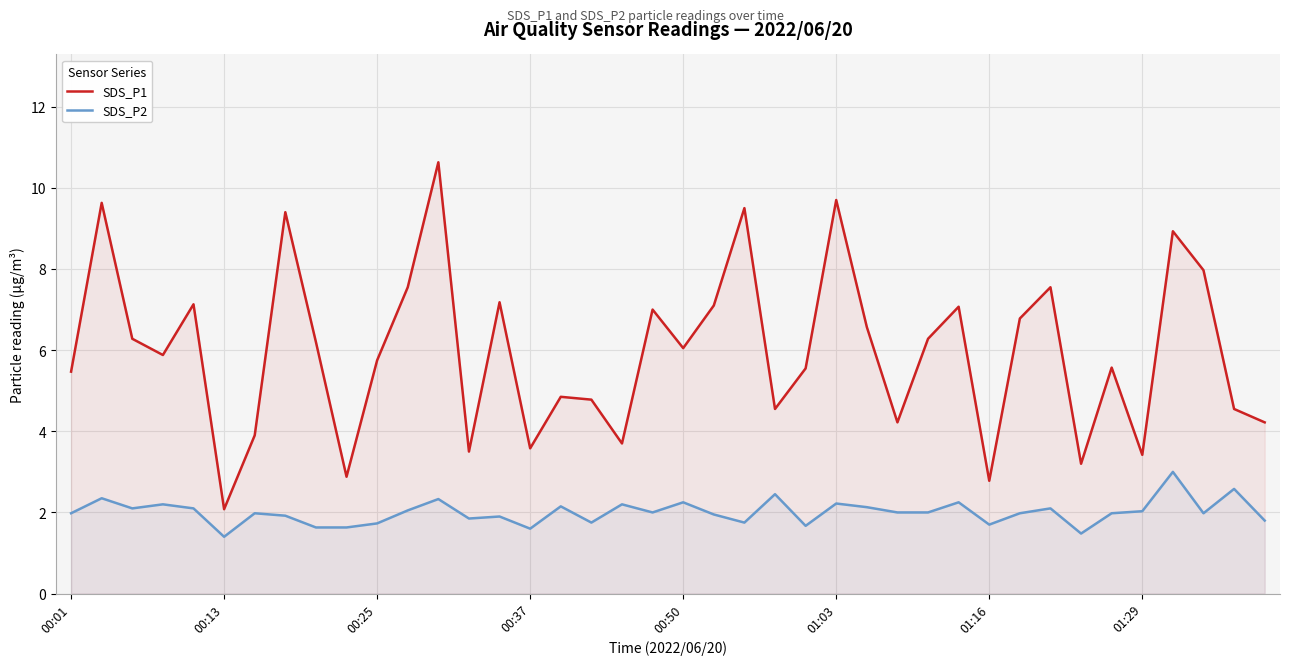

Rank the series by their maximum value, from highest to lowest.

SDS_P1, SDS_P2